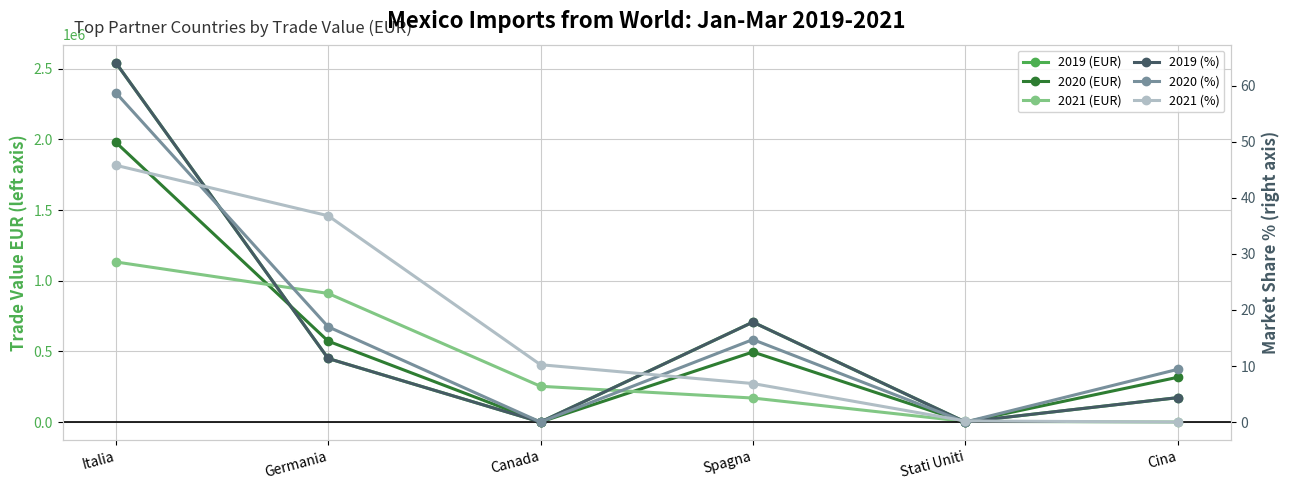

What is the highest value of the 2020 (%) series?

58.8